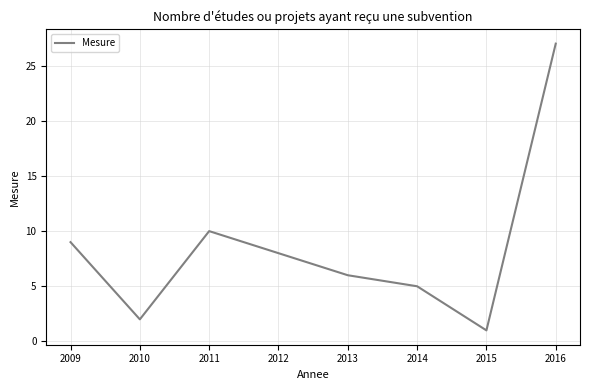

Where does the data first go above 8?

2009